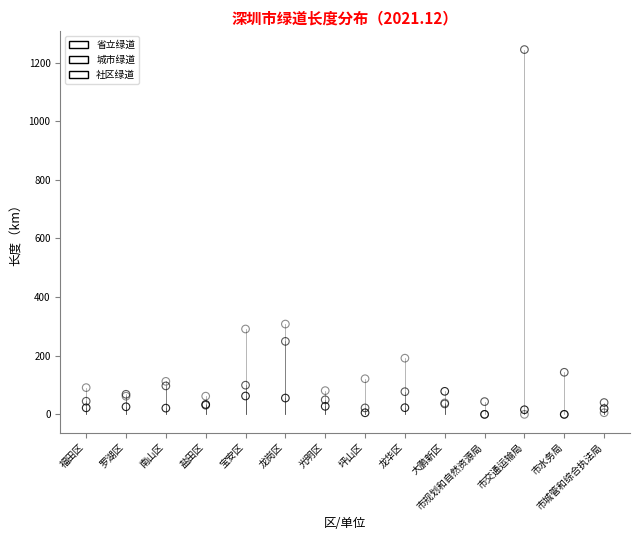

What are all the series names shown in the legend?

省立绿道, 城市绿道, 社区绿道